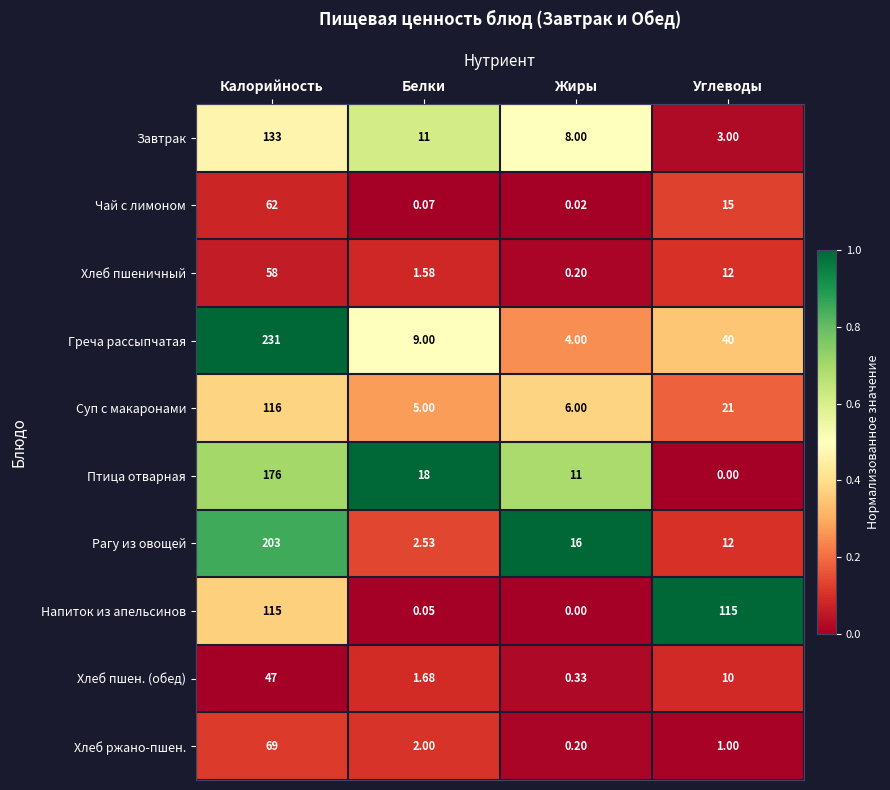

Is the value of Суп с макаронами at Калорийность greater than the value of Птица отварная at Жиры?

Yes